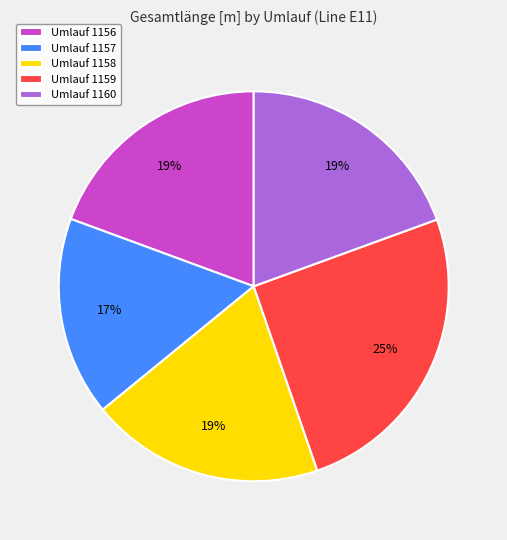

To the nearest percent, what is the average slice percentage?

20%